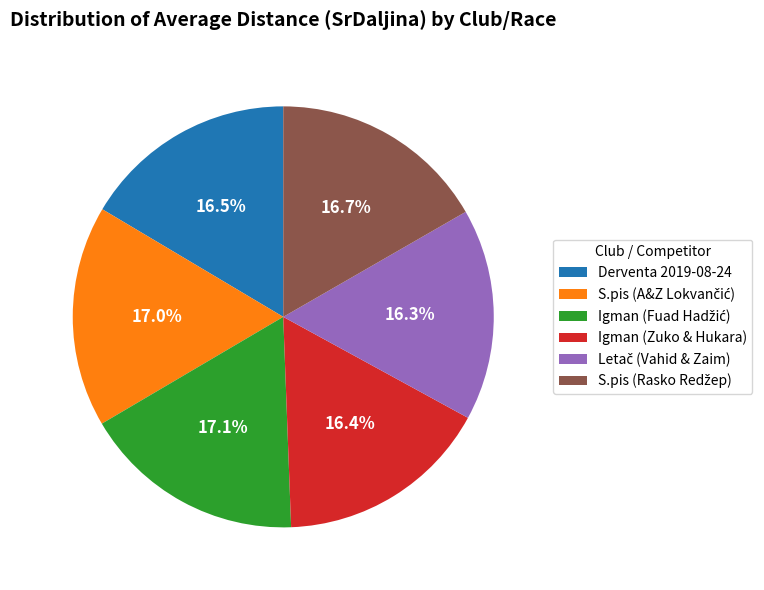

To the nearest percent, what is the difference between the largest and smallest slice percentages?

1%